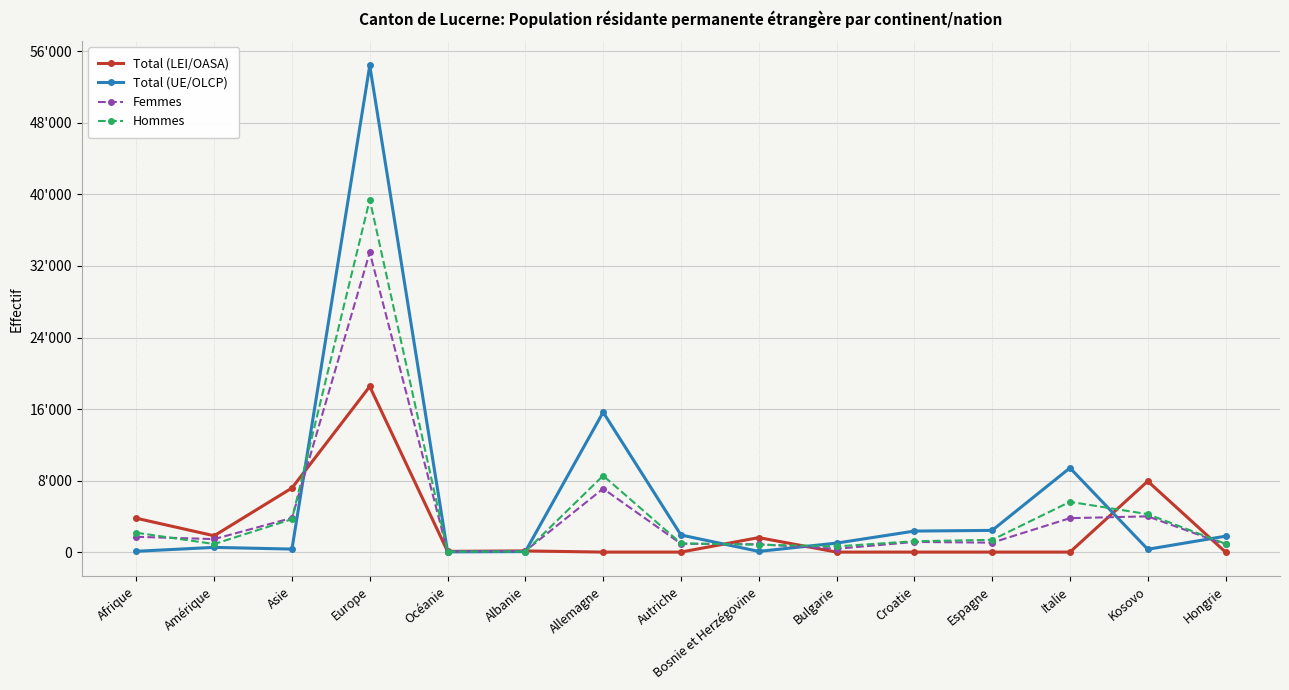

What are all the series names shown in the legend?

Total (LEI/OASA), Total (UE/OLCP), Femmes, Hommes